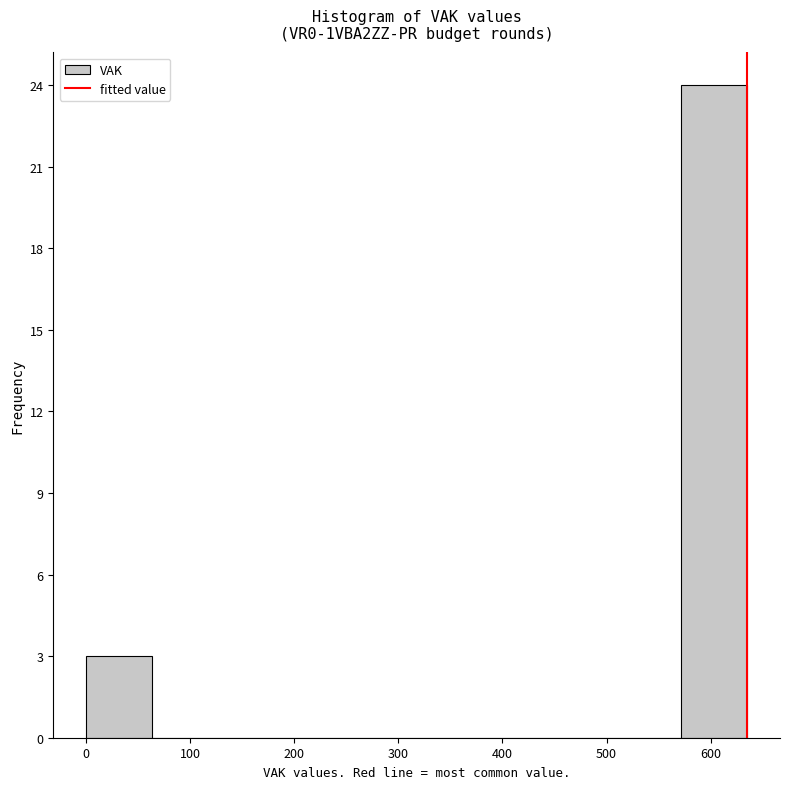

Reading left to right, transcribe this chart: for each bar, give the range it covers on the x-axis and its height. Neither the bar edges nor the heights are printed on the chart, so give them approximately, as read against the axes.

0 to 60: 3
60 to 130: 0
130 to 190: 0
190 to 250: 0
250 to 320: 0
320 to 380: 0
380 to 440: 0
440 to 510: 0
510 to 570: 0
570 to 640: 24